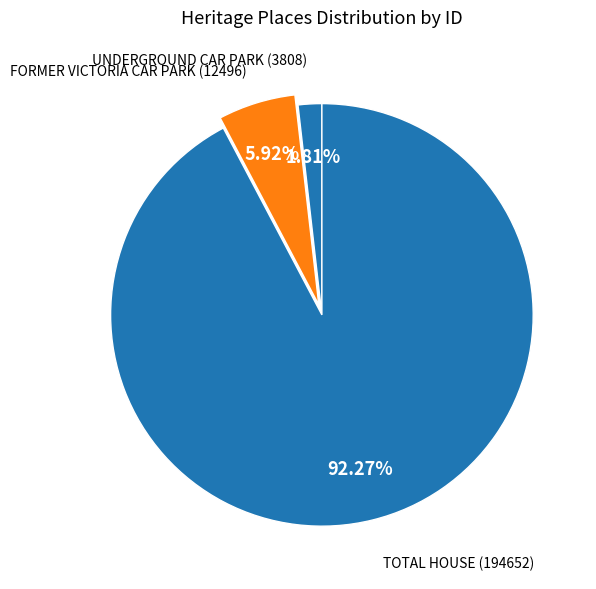

Is there a majority slice in this chart?

Yes